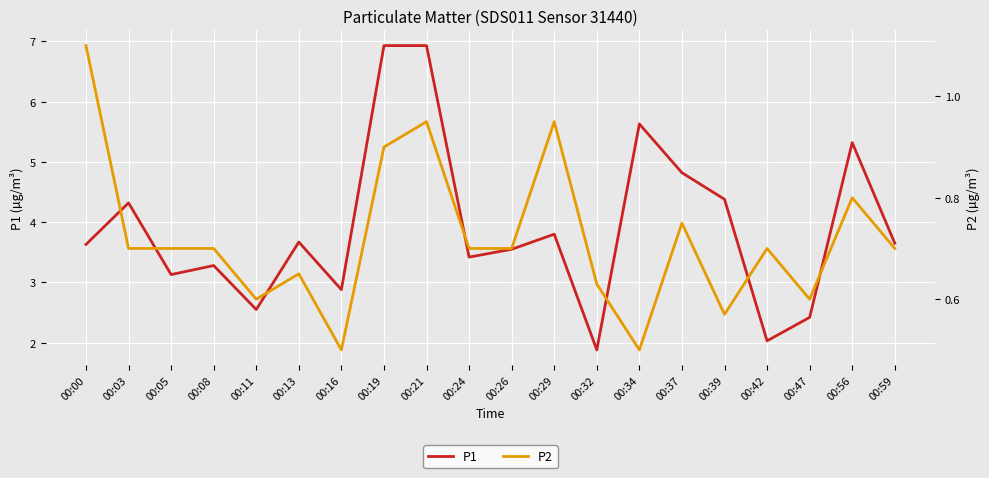

At which label is P1 closest to 4?

00:29